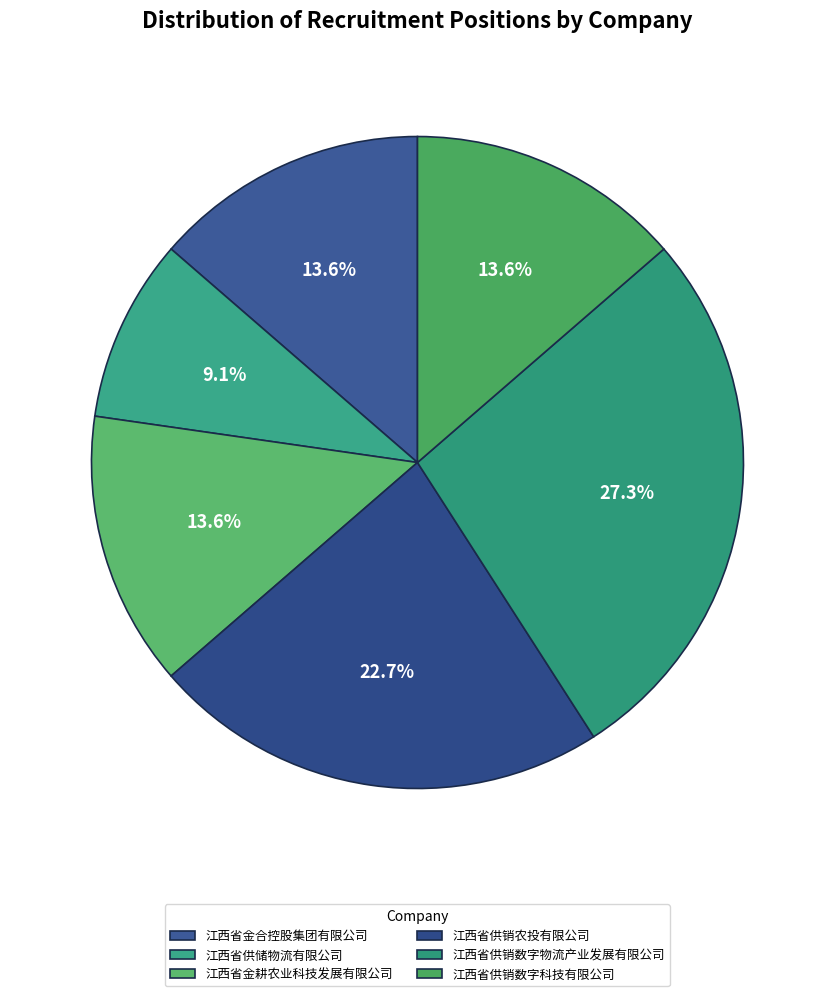

Rank the categories by value from lowest to highest.

江西省供储物流有限公司, 江西省金合控股集团有限公司, 江西省金耕农业科技发展有限公司, 江西省供销数字科技有限公司, 江西省供销农投有限公司, 江西省供销数字物流产业发展有限公司